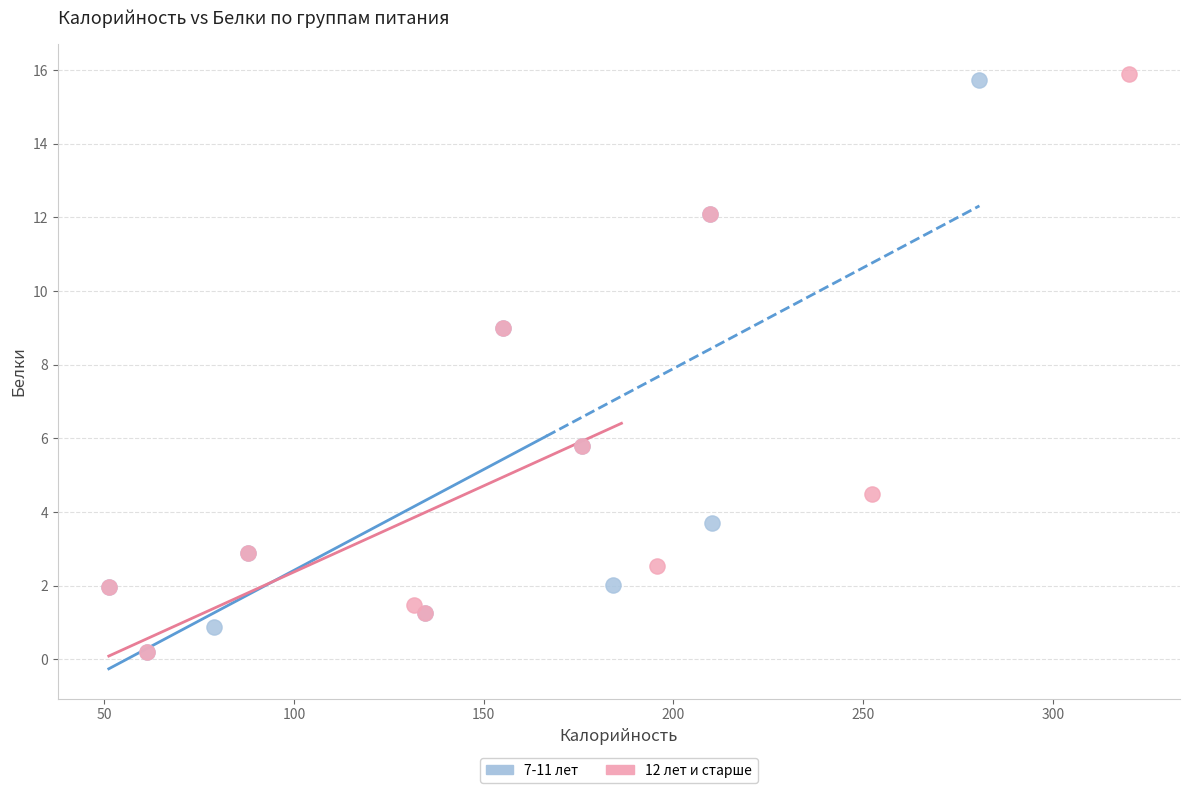

Which series has the widest spread of Y values?

12 лет и старше